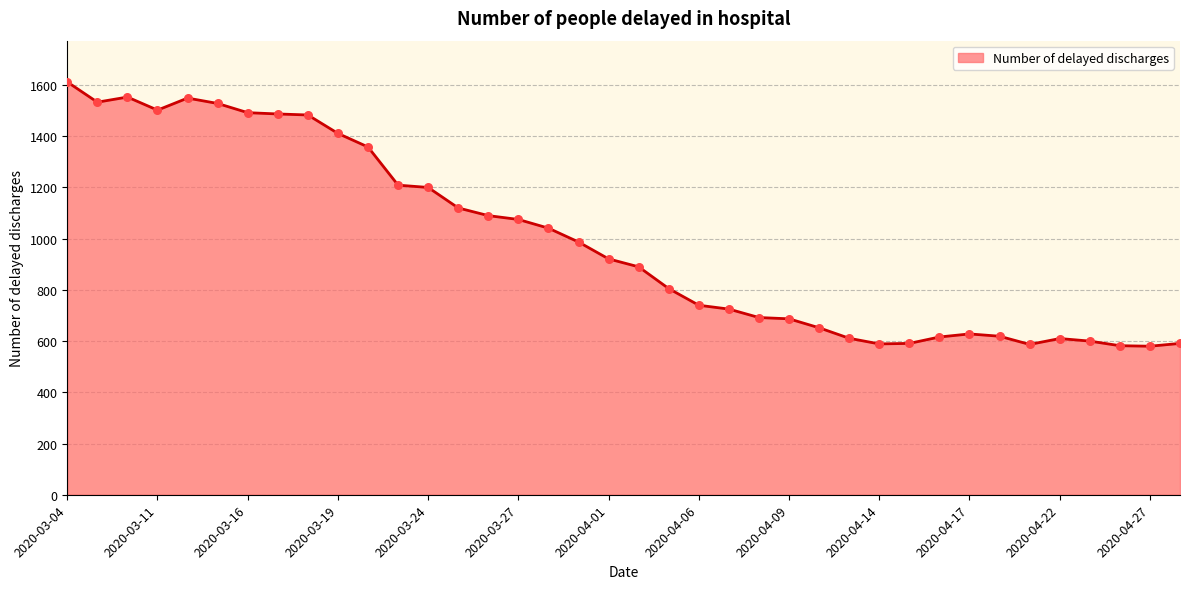

What is the greatest value displayed?

1612